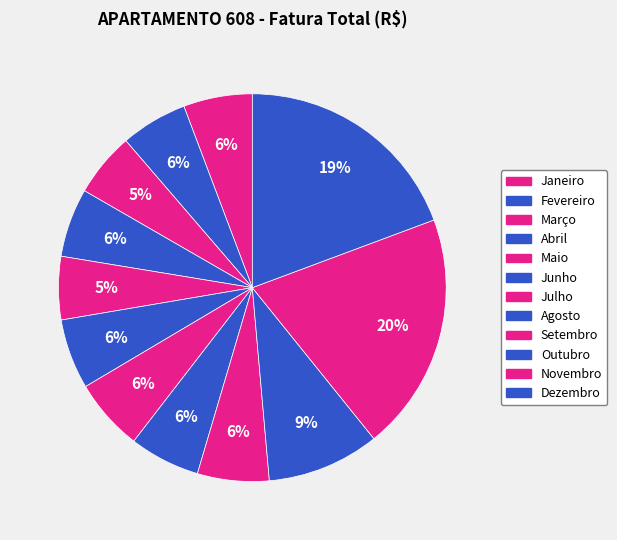

What is the change in value from Janeiro to Novembro?

+57.4